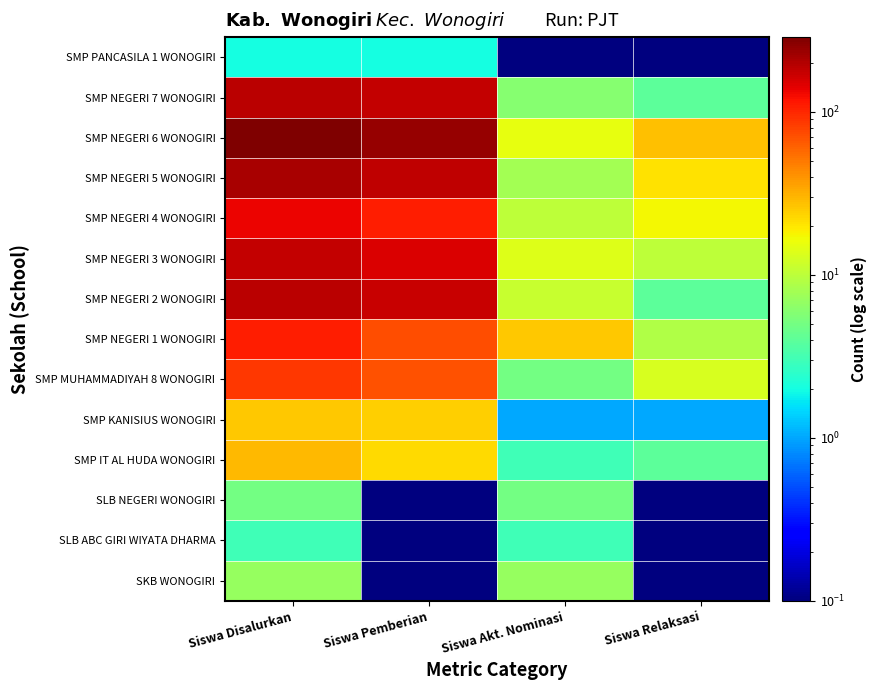

What is the total value across all series at Siswa Akt. Nominasi?

114.1